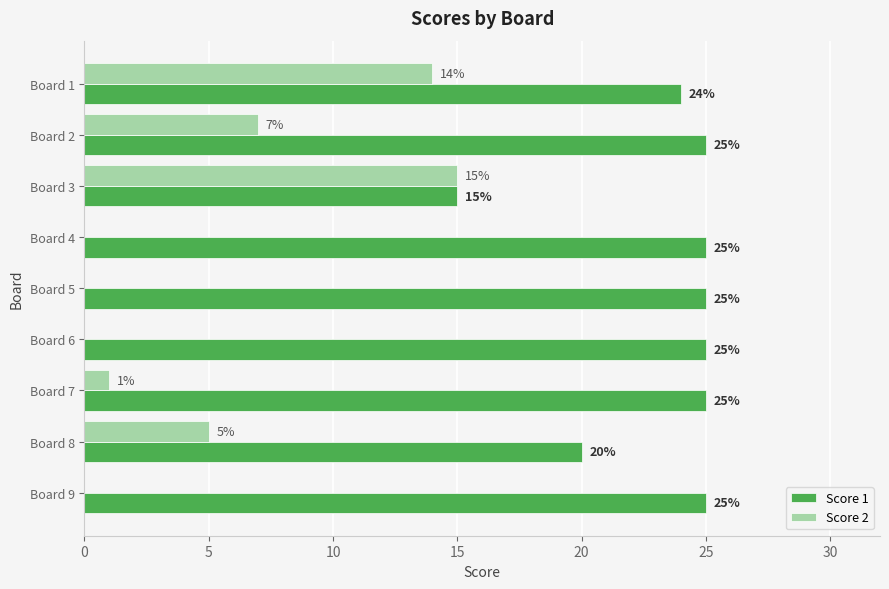

True or false: Score 1 has a value of 25 at Board 5.

True